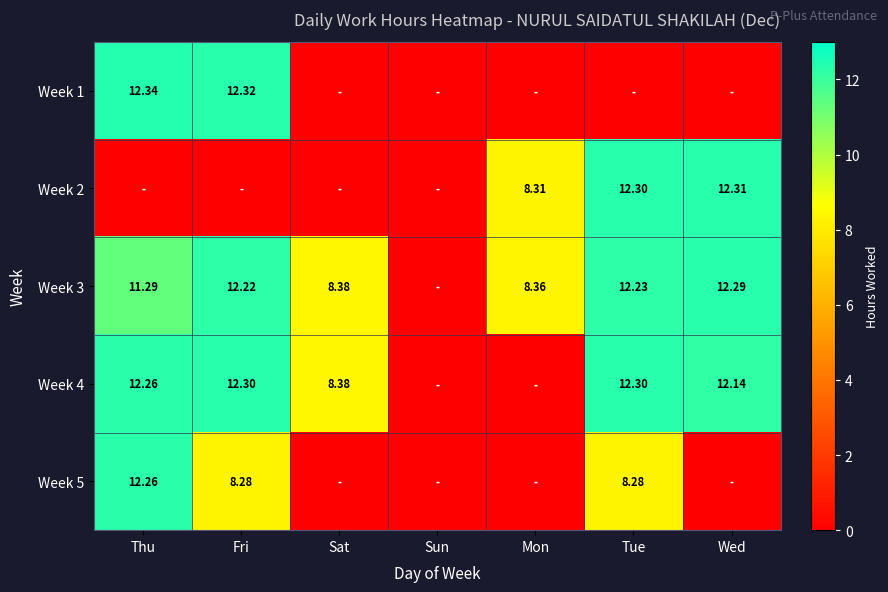

What is the maximum value for Week 1?

12.3